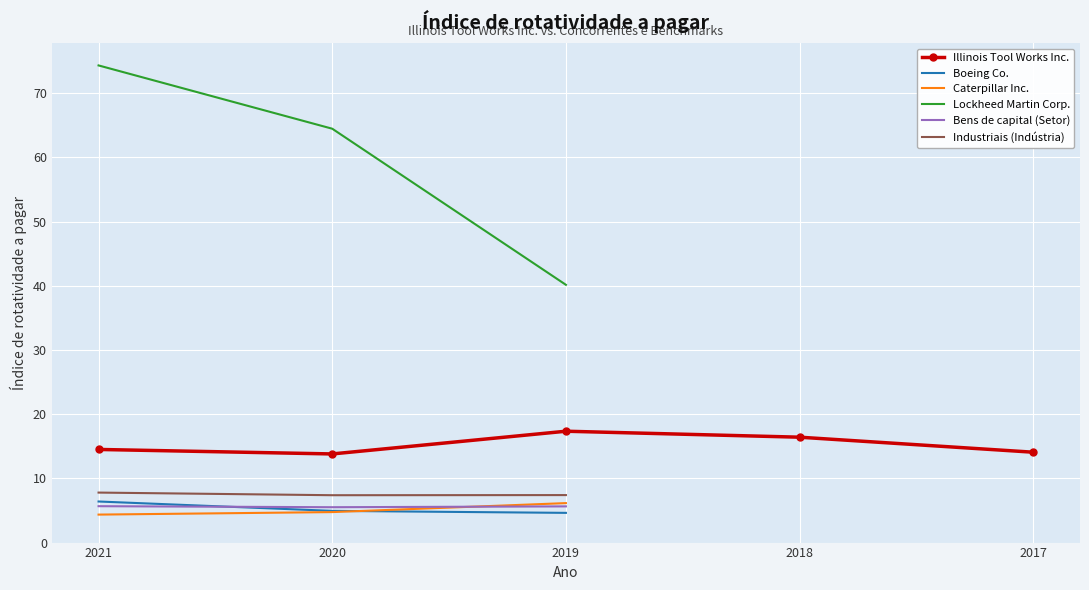

Which series has the largest total across all categories?

Lockheed Martin Corp.